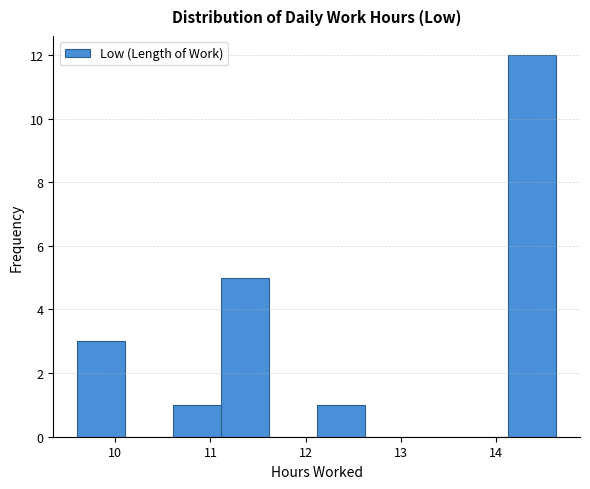

Which range on the x-axis has the tallest bar?

14.1 to 14.6